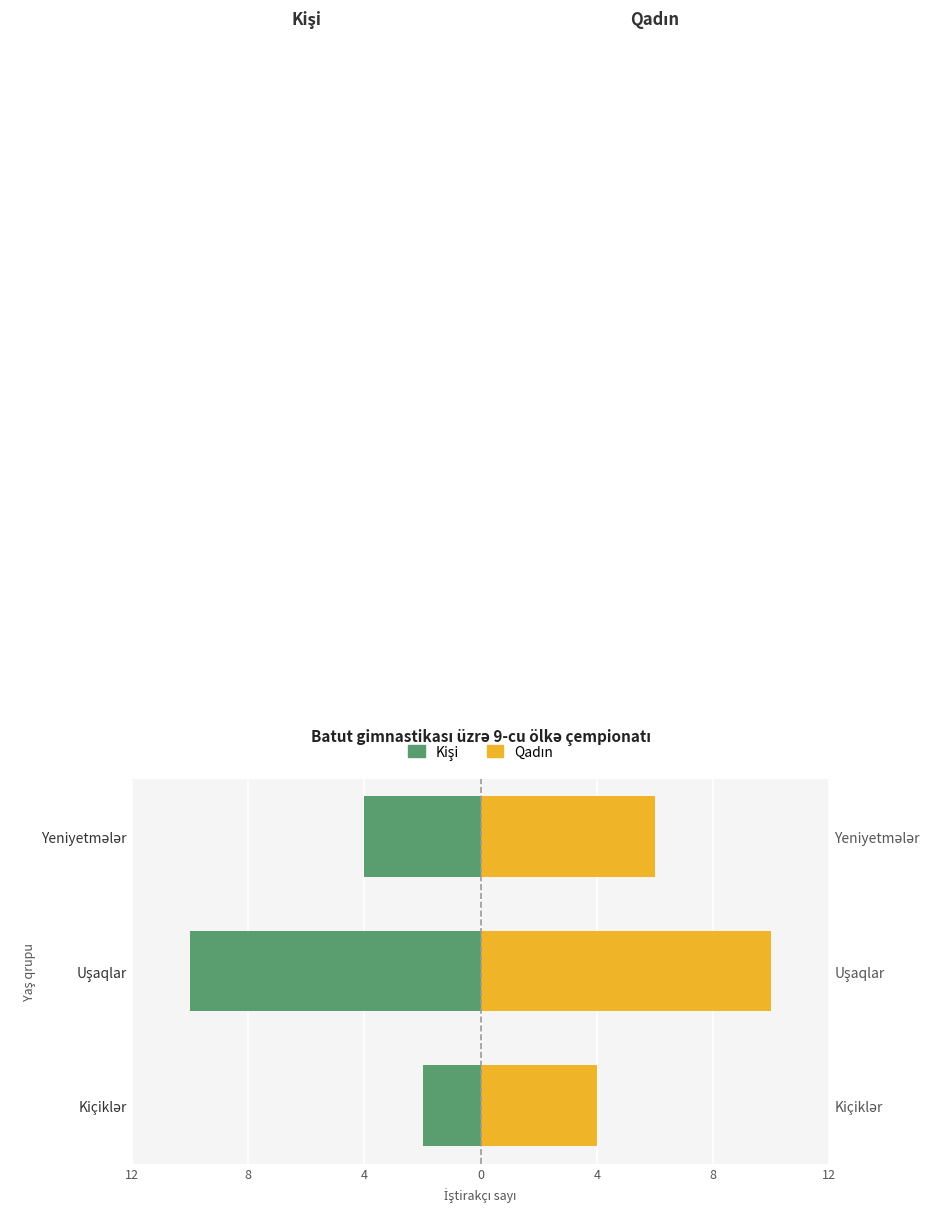

Rank the series by their average value, from lowest to highest.

Kişi, Qadın